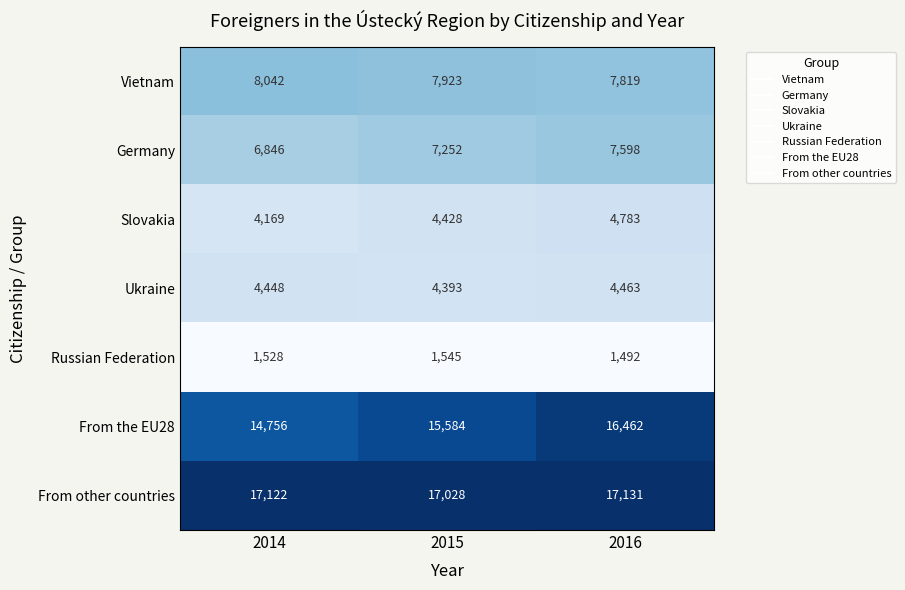

Reading left to right, list all the values displayed in this chart.

Vietnam: 8042	7923	7819
Germany: 6846	7252	7598
Slovakia: 4169	4428	4783
Ukraine: 4448	4393	4463
Russian Federation: 1528	1545	1492
From the EU28: 14756	15584	16462
From other countries: 17122	17028	17131